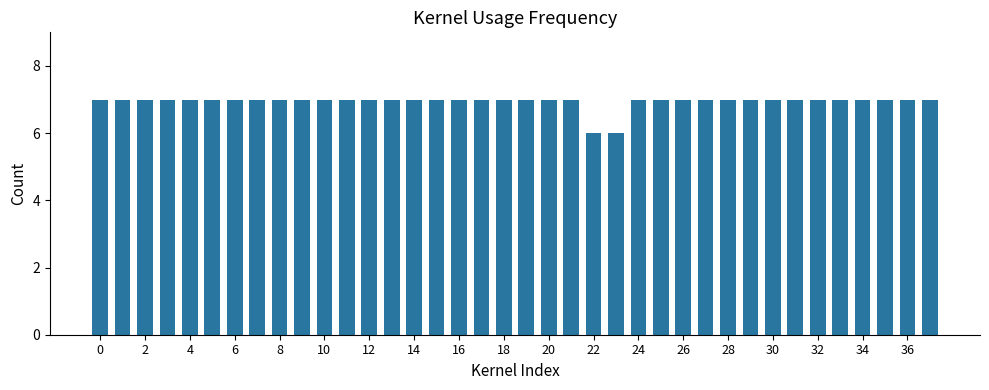

How many data points does each series have?

38